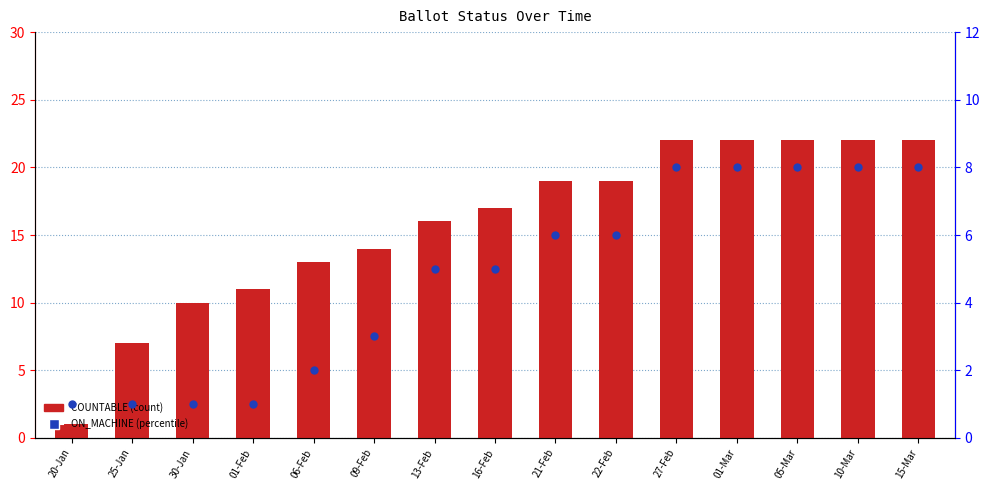

Is the value of ON_MACHINE at 16-Feb greater than the value of COUNTABLE at 13-Feb?

No